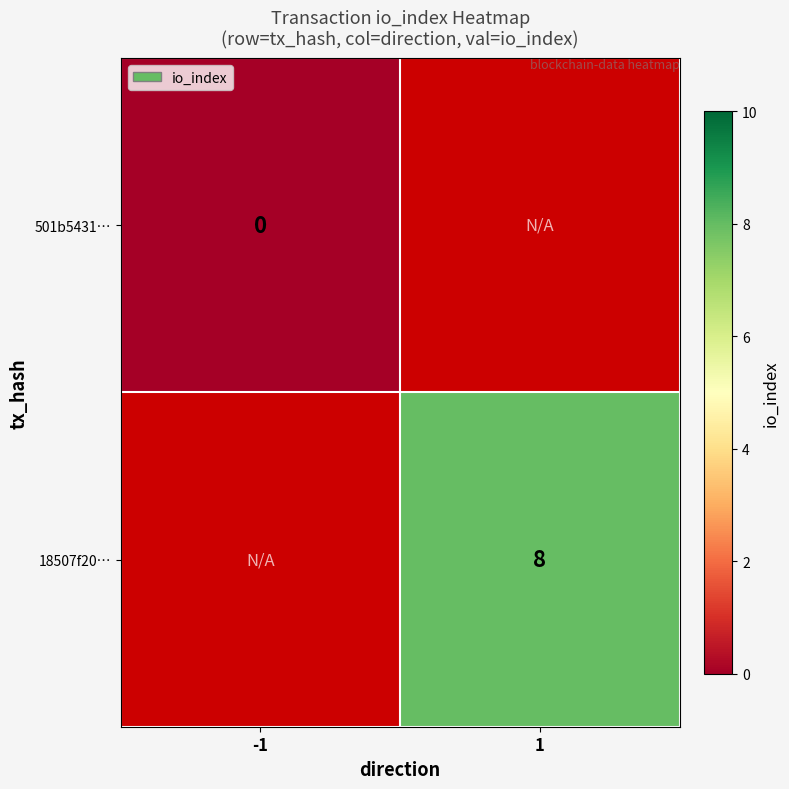

At which label does 18507f20… reach its minimum?

-1